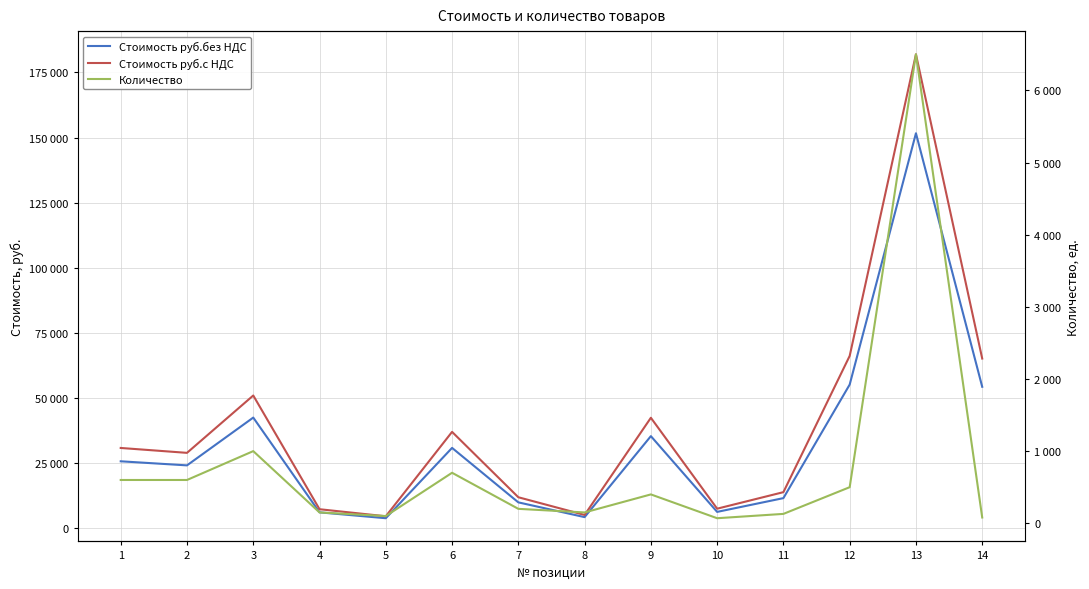

How many series are shown in this chart?

3